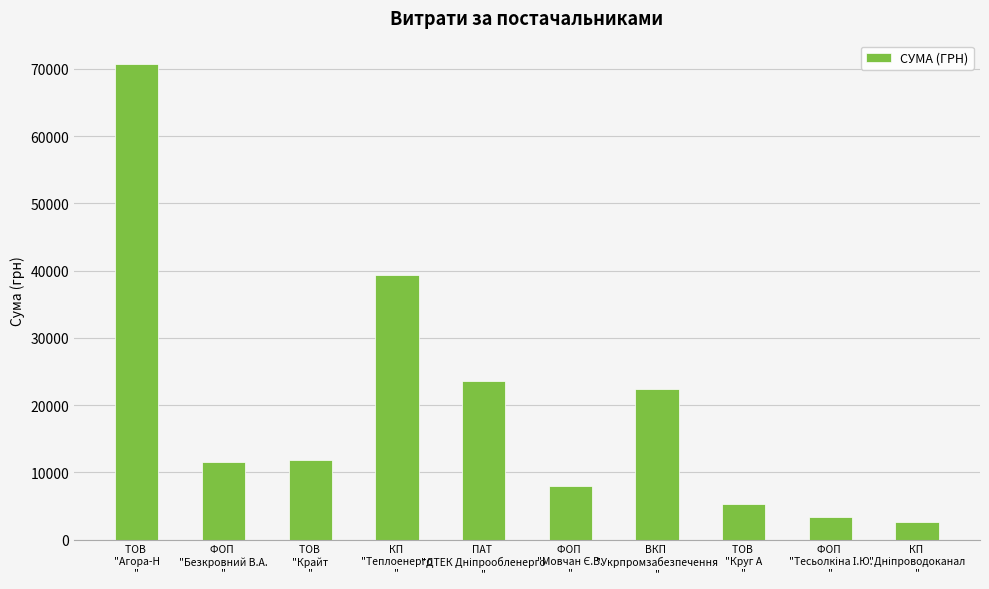

What is the greatest value displayed?

70667.3